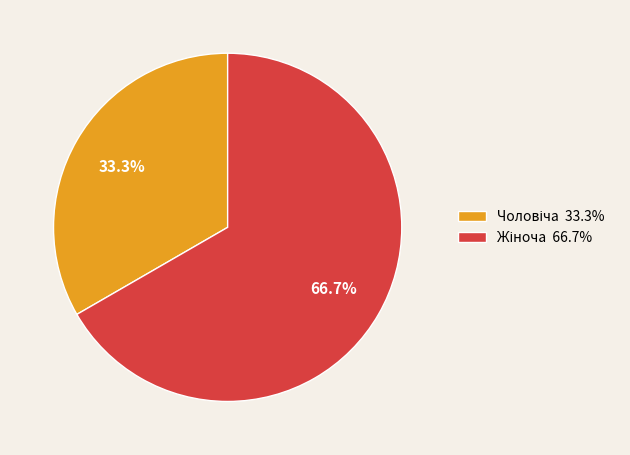

Count the number of slices in the pie.

2